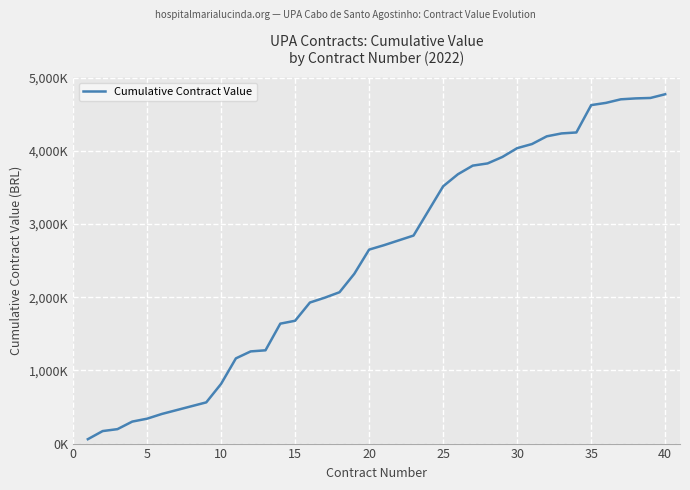

Is this an area chart (filled region under the line)?

No